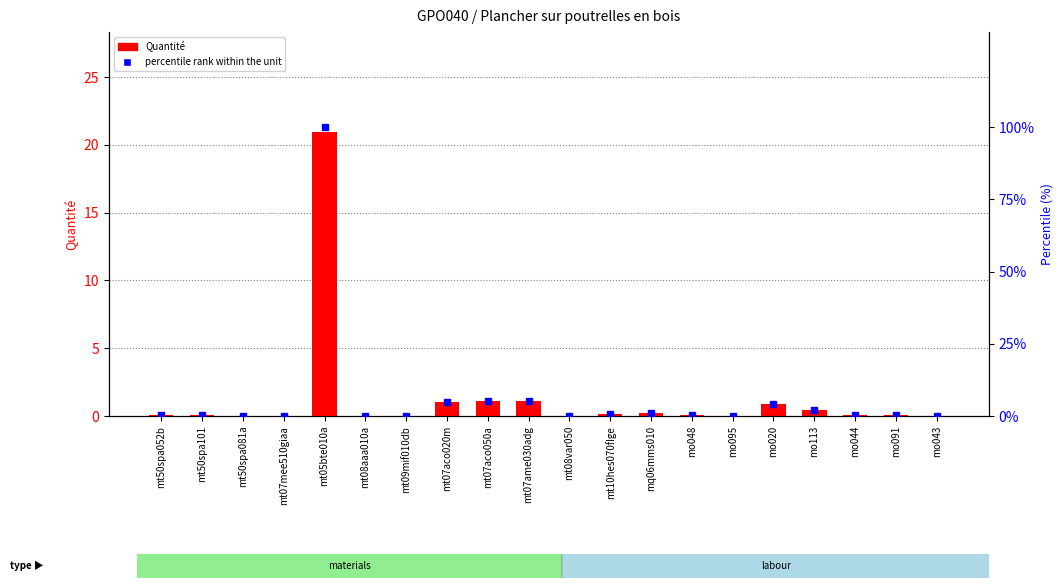

Is the value of percentile rank within the unit at mt08var050 greater than the value of Quantité at mo044?

Yes